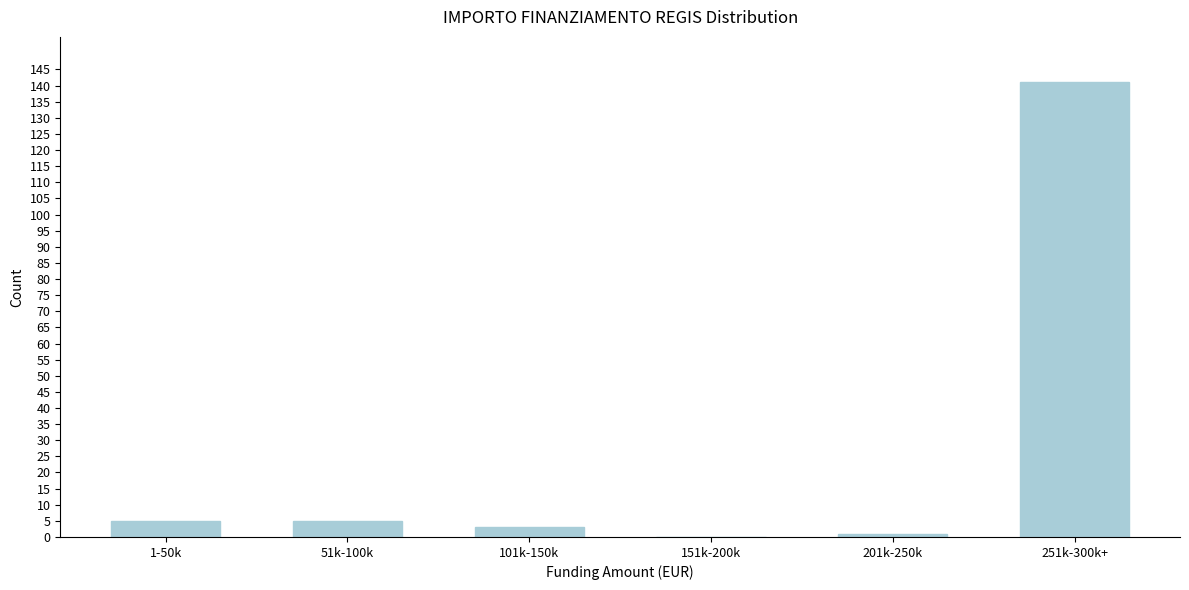

Reading left to right, extract all data points from this chart.

1-50k=5	51k-100k=5	101k-150k=3	151k-200k=0	201k-250k=1	251k-300k+=141